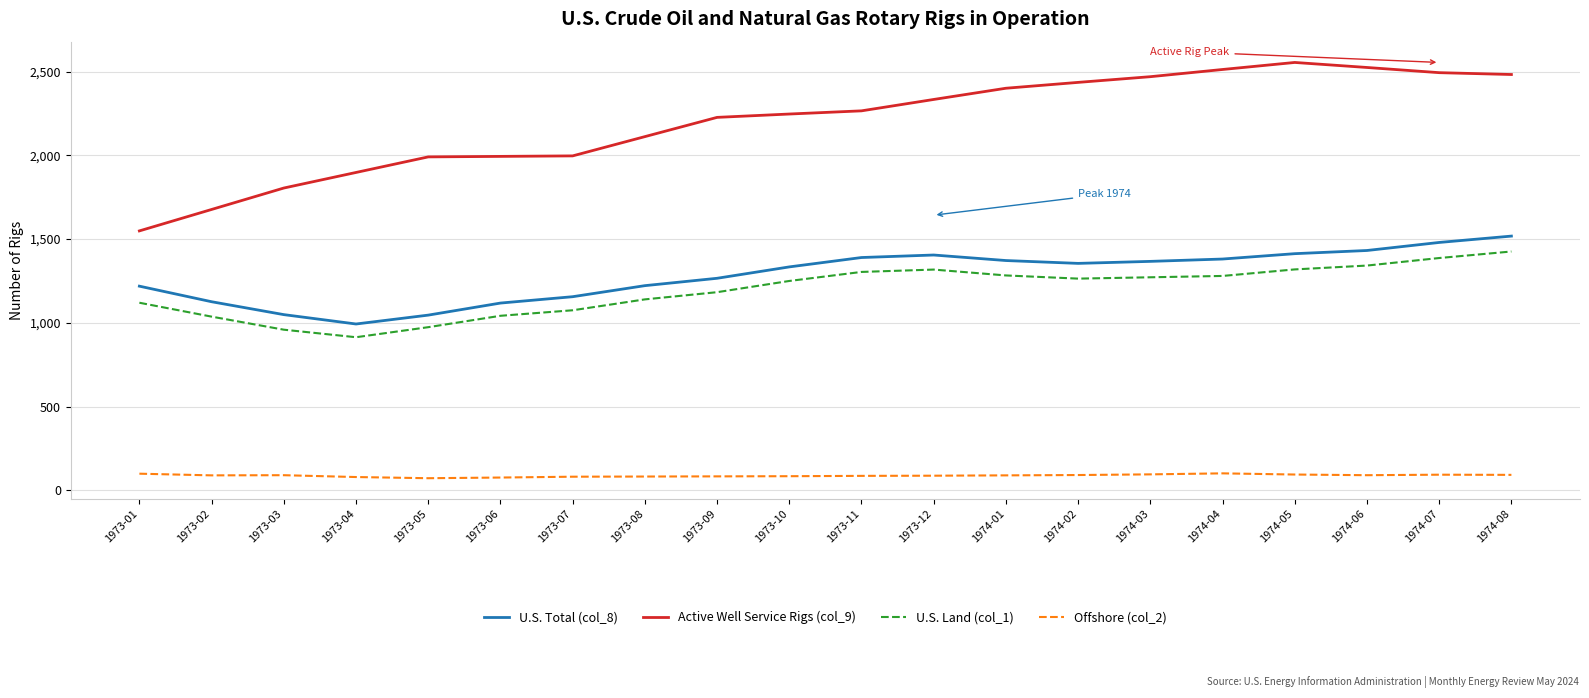

Which series has the largest total across all categories?

Active Well Service Rigs (col_9)